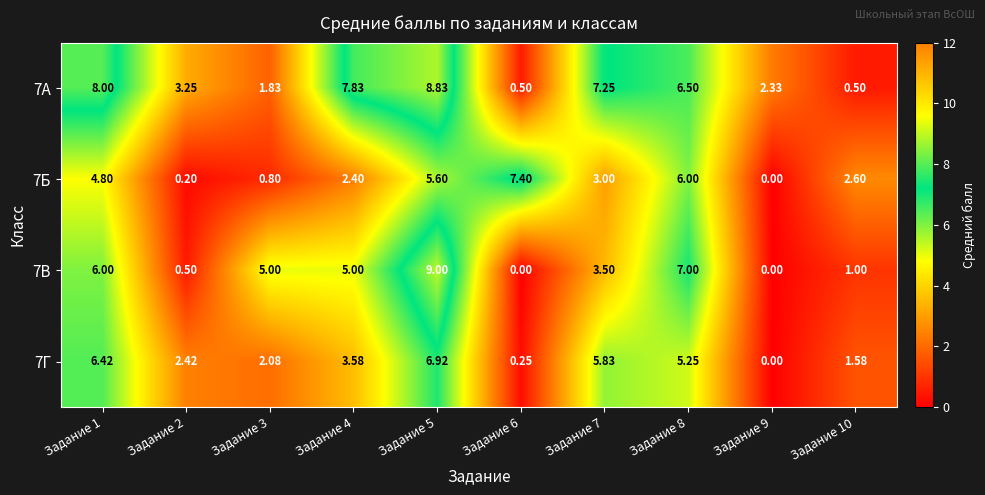

Is the value of 7В at Задание 1 greater than the value of 7Г at Задание 9?

Yes